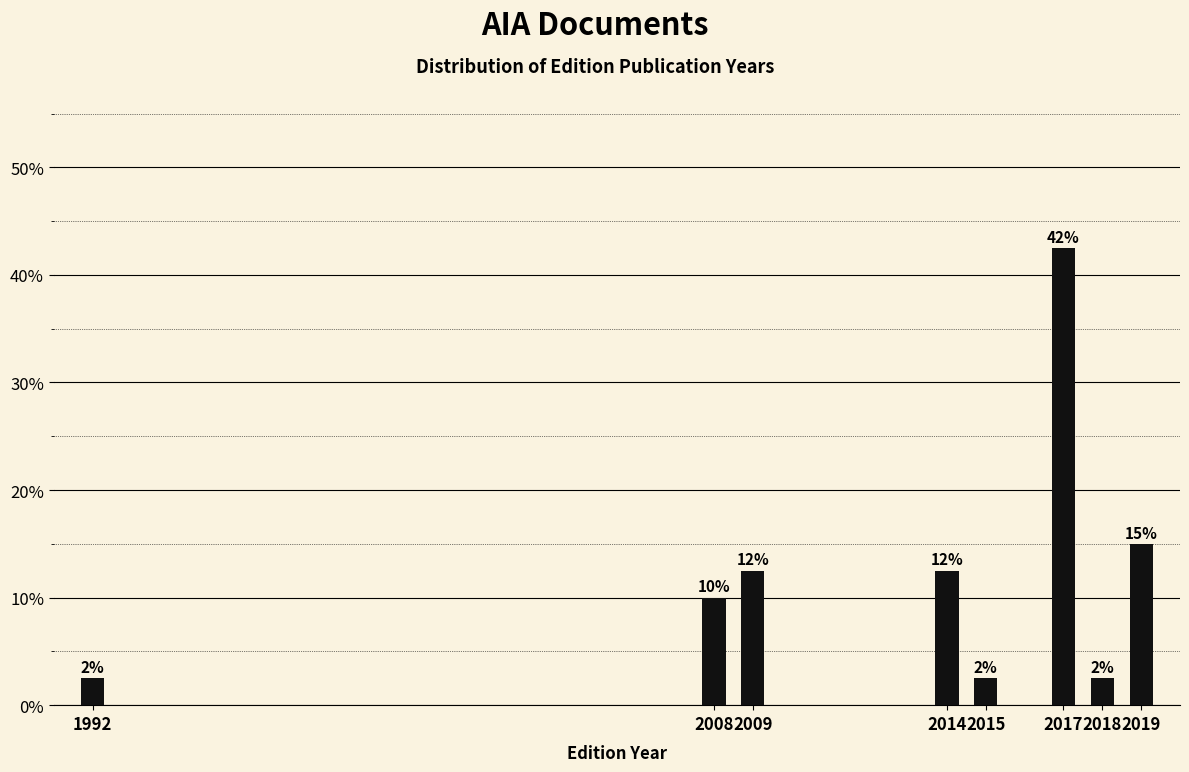

How many bars are there in total?

8